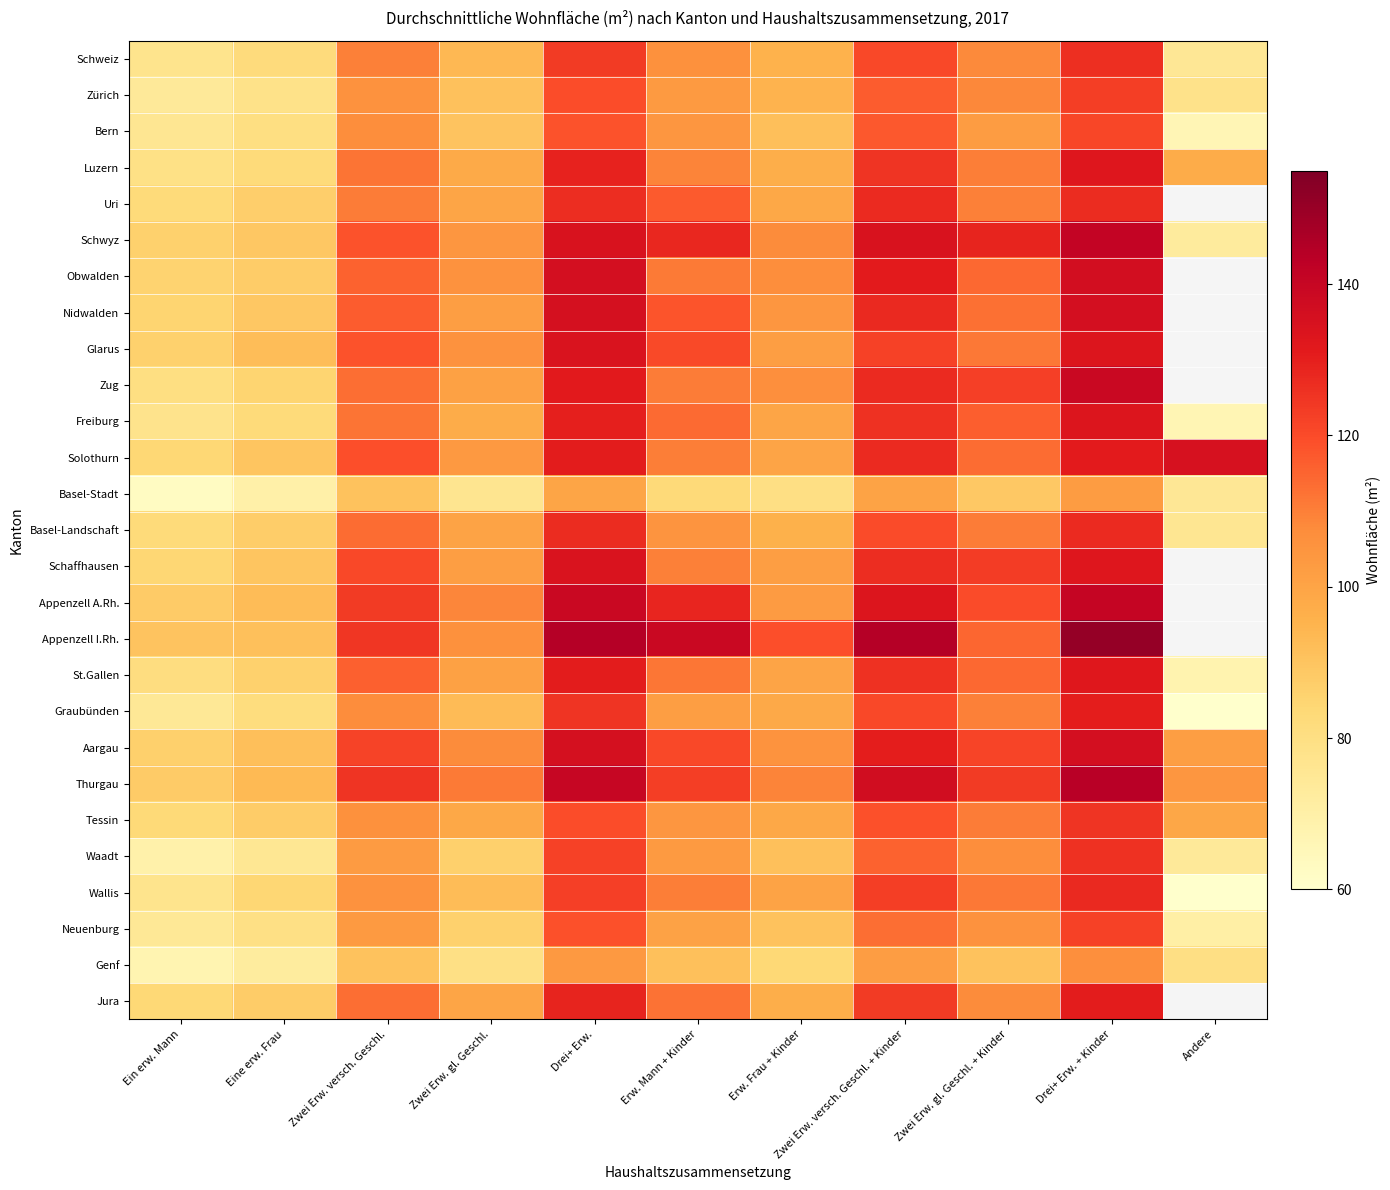

Count the number of categories in the chart.

11